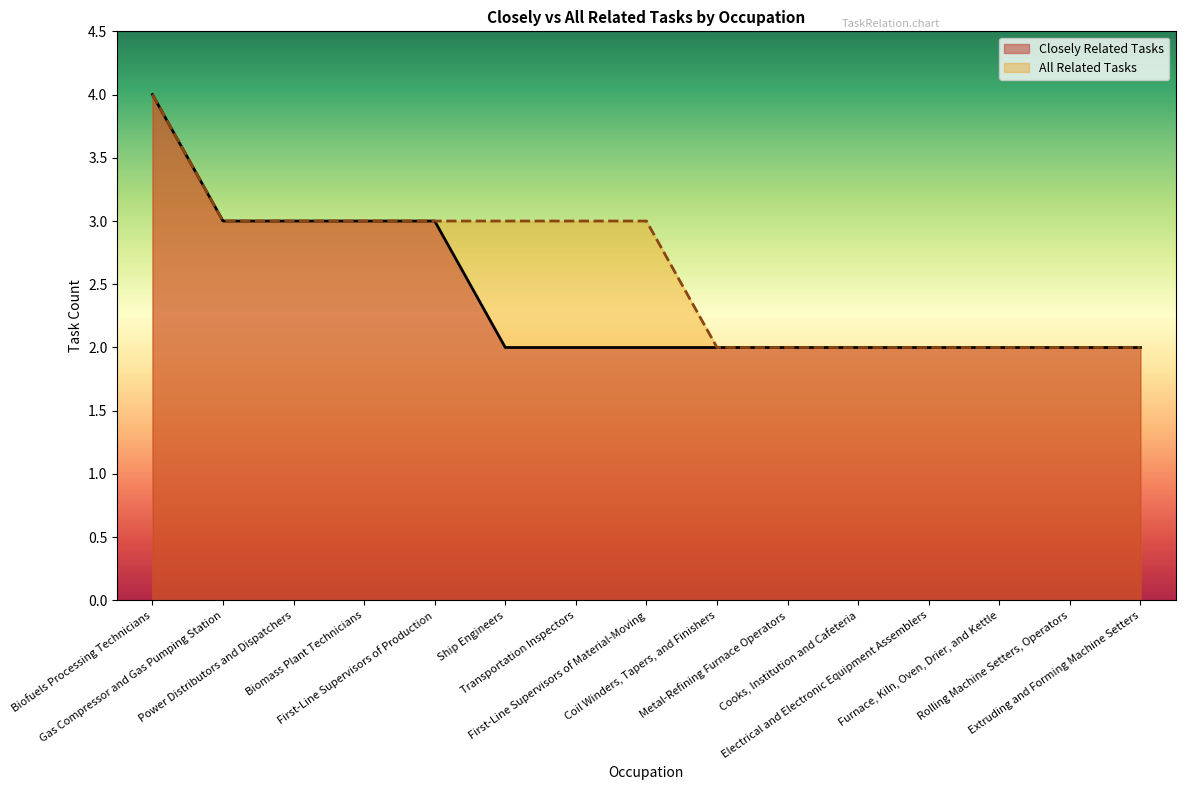

True or false: Closely Related Tasks has more than 0 points higher than both neighbors.

False